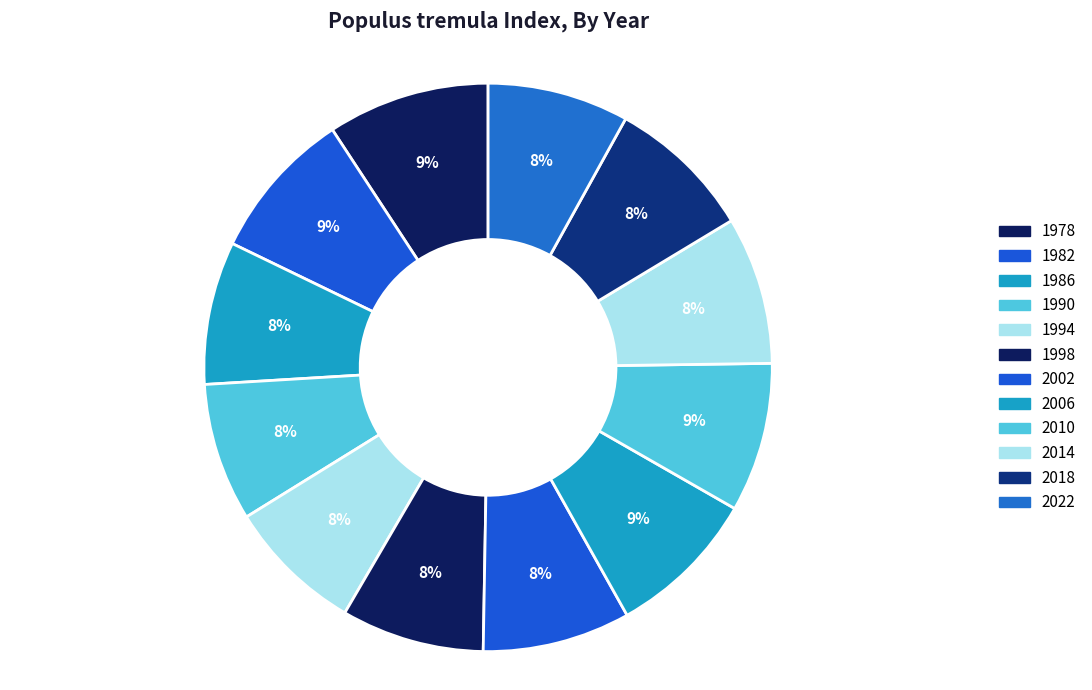

To the nearest percent, what portion does 2002 represent?

8%